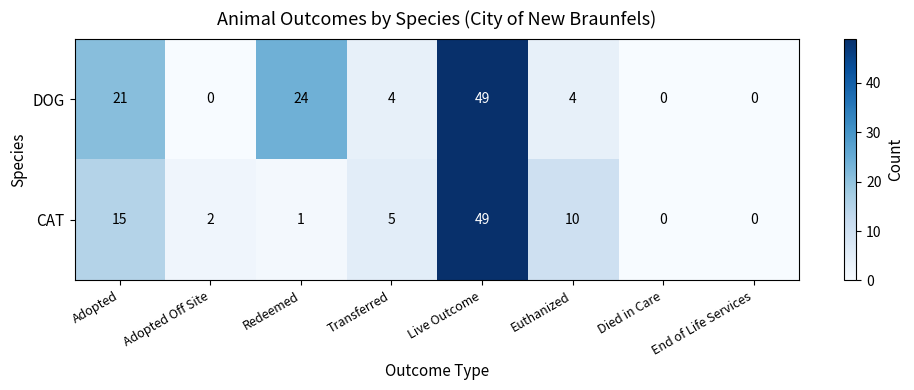

Which category has the highest value across all series?

Live Outcome